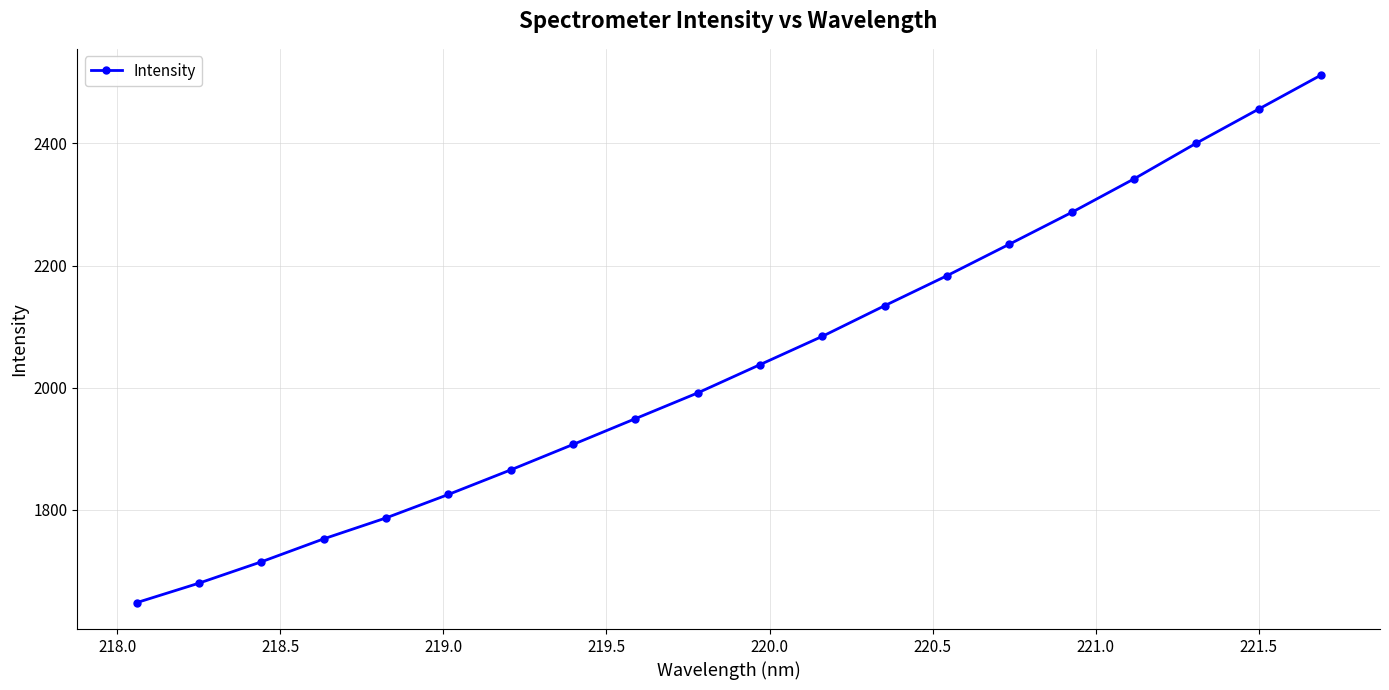

How many values are below 2037?

10